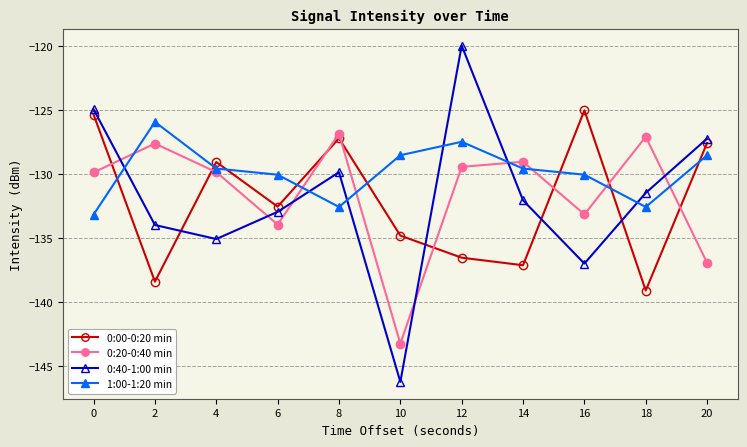

Is the value of 0:20-0:40 min at 0 greater than the value of 0:40-1:00 min at 2?

Yes